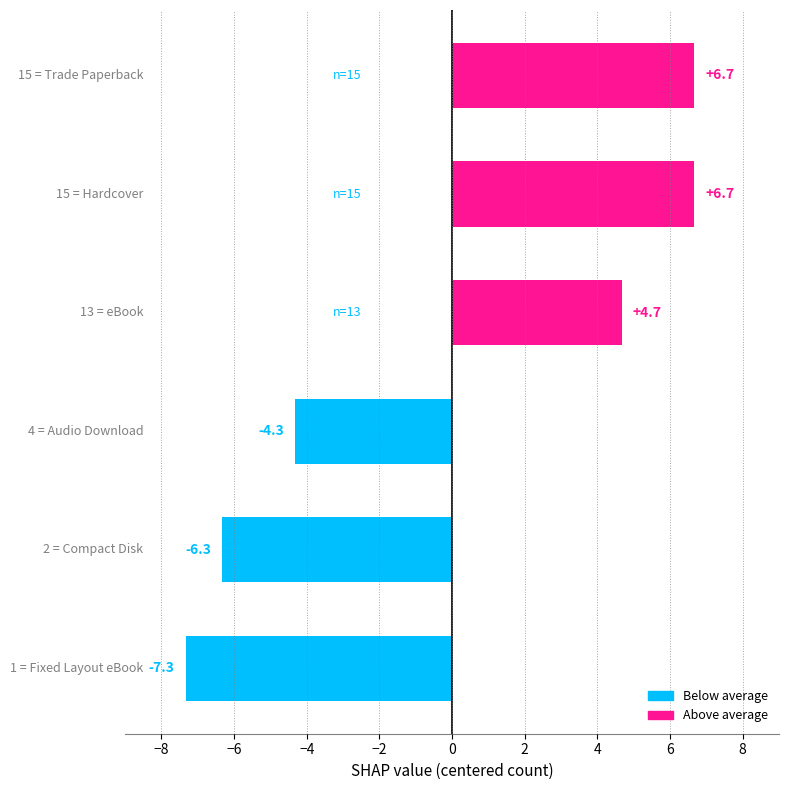

Reading bottom to top, extract all data points from this chart.

-7.3	-6.3	-4.3	4.7	6.7	6.7